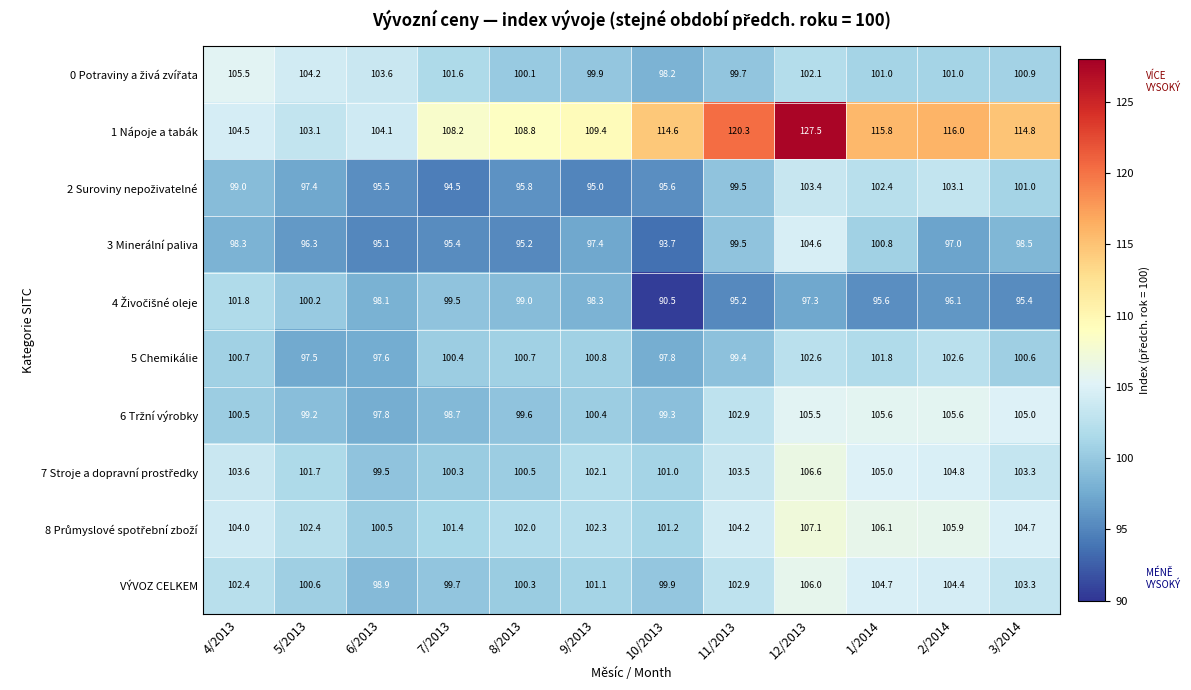

Which series has the largest range (max minus min)?

1 Nápoje a tabák